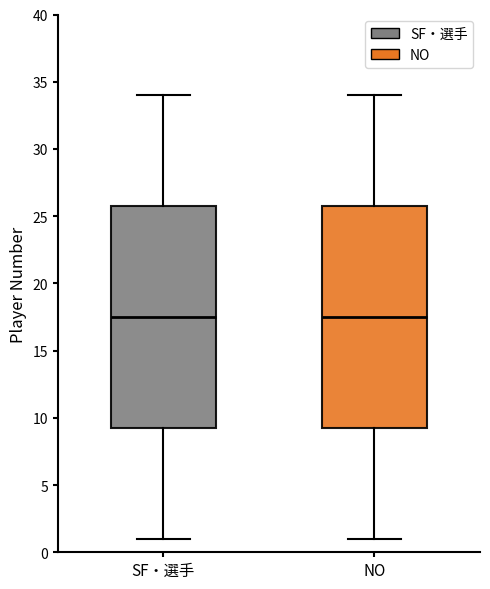

Reading left to right, transcribe this box plot: for each box, give where its median line is, the range the box spans, and where its two whiskers end, as read against the y-axis. The values are not printed on the chart, so give them approximately, as read against the axis.

SF・選手: median 17.5, box 9.5 to 26.0, whiskers 1.0 to 34.0
NO: median 17.5, box 9.5 to 26.0, whiskers 1.0 to 34.0